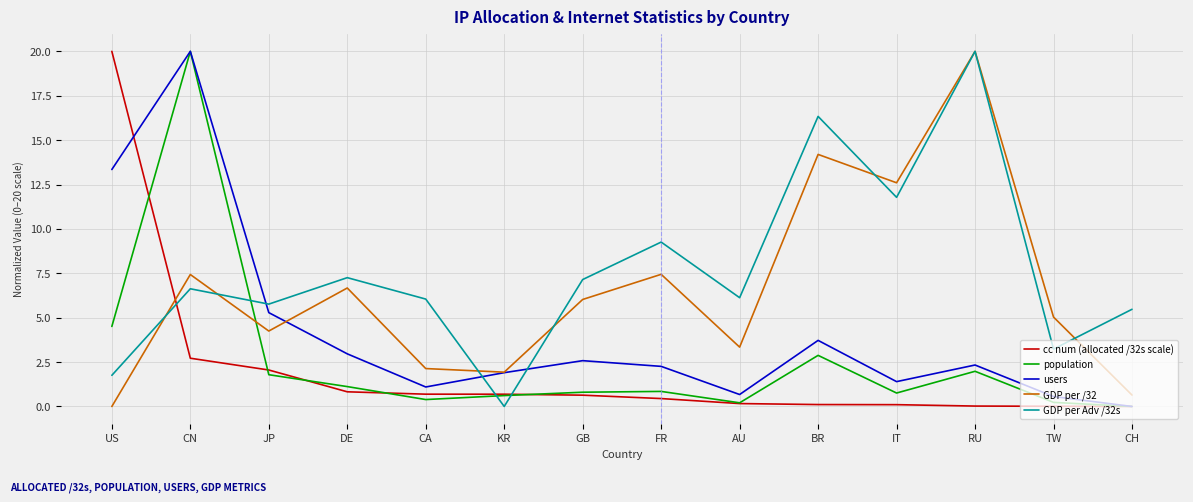

What is the highest value of the GDP per Adv /32s series?

20.0